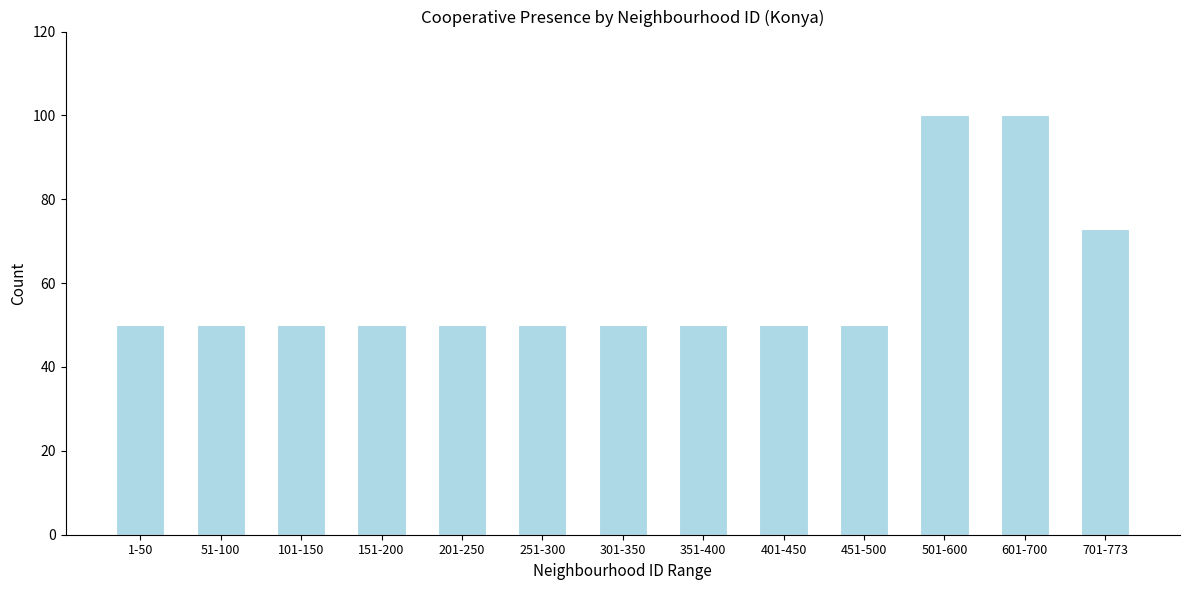

Reading right to left, list all the values displayed in this chart.

701-773=73	601-700=100	501-600=100	451-500=50	401-450=50	351-400=50	301-350=50	251-300=50	201-250=50	151-200=50	101-150=50	51-100=50	1-50=50